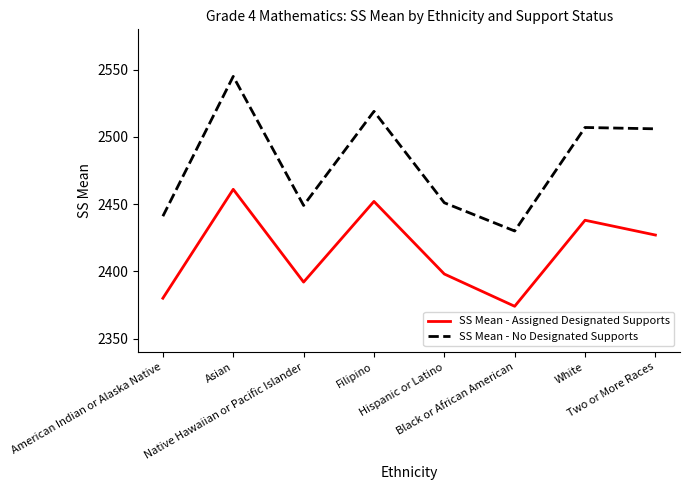

Reading left to right, list all the values displayed in this chart.

SS Mean - Assigned Designated Supports: 2380	2461	2392	2452	2398	2374	2438	2427
SS Mean - No Designated Supports: 2441	2545	2449	2519	2451	2430	2507	2506